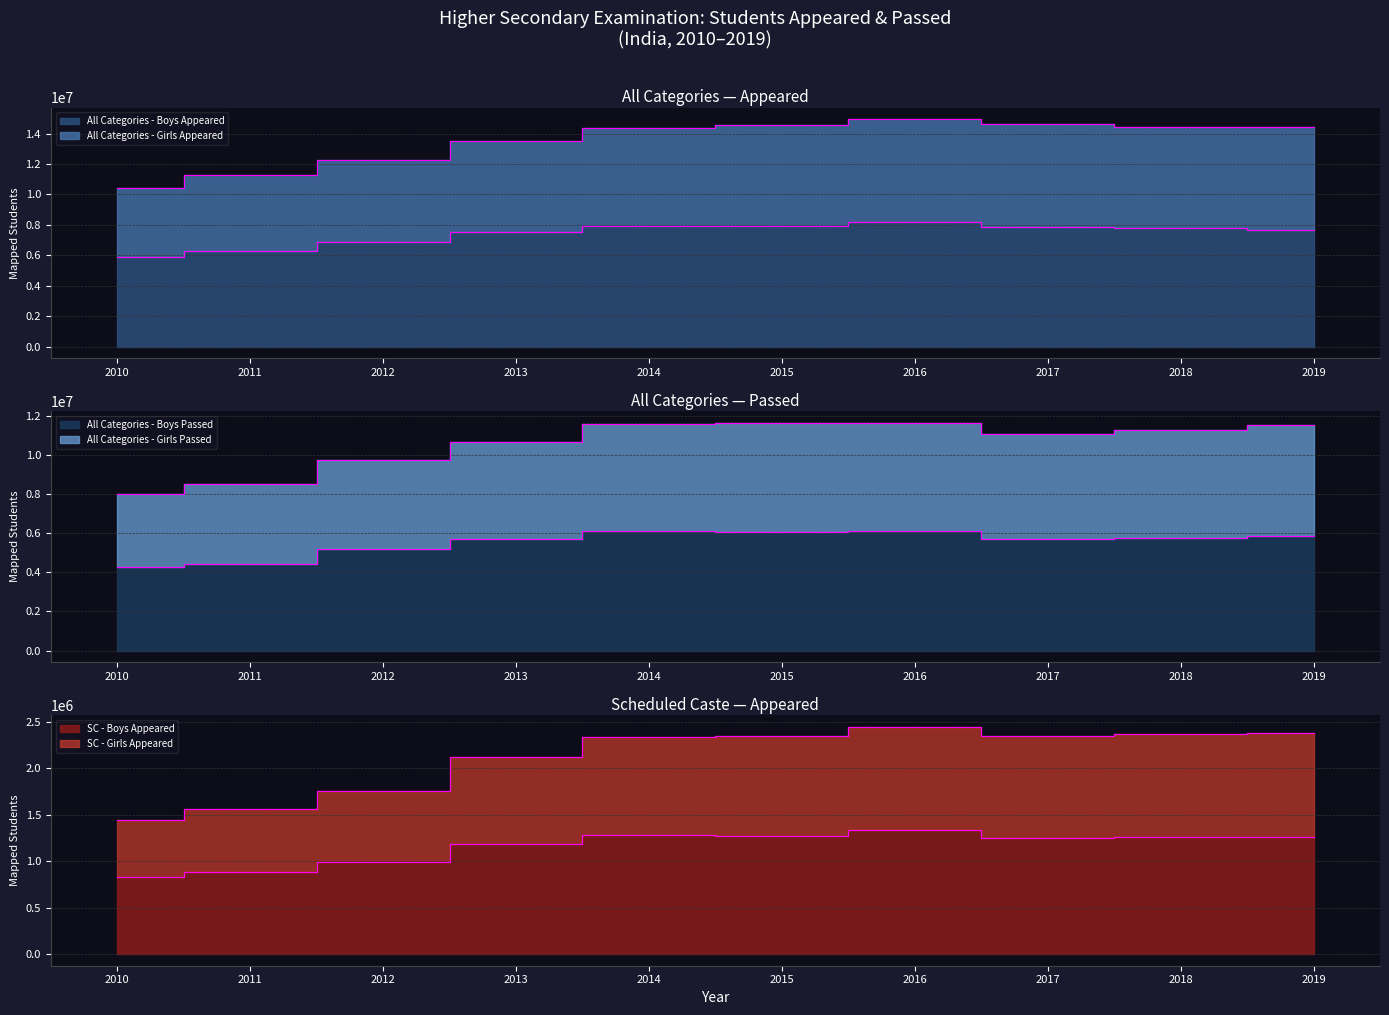

What is the difference between the maximum and minimum values in the All Categories - Girls Appeared series?

4547642